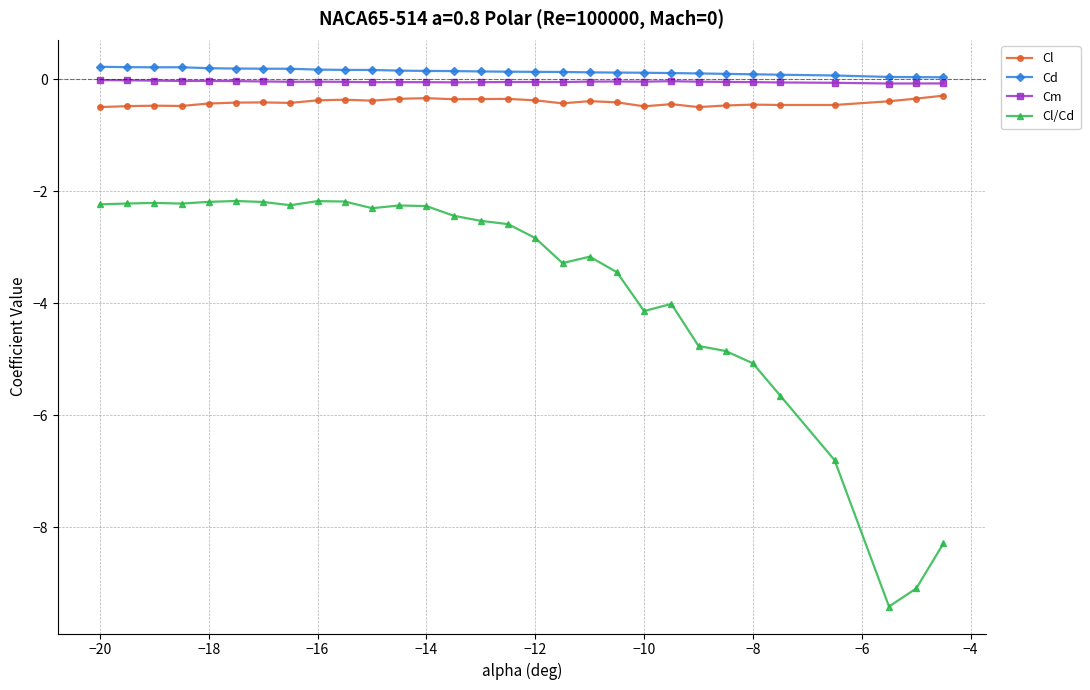

Which series has the widest spread of values?

Cl/Cd